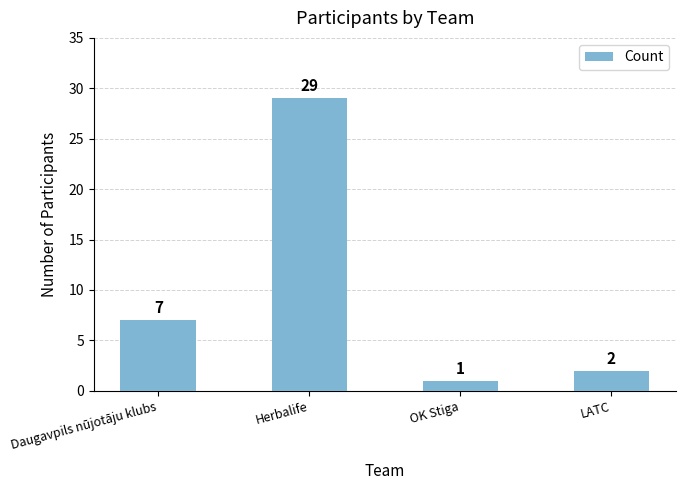

Rank the categories by value from lowest to highest.

OK Stiga, LATC, Daugavpils nūjotāju klubs, Herbalife